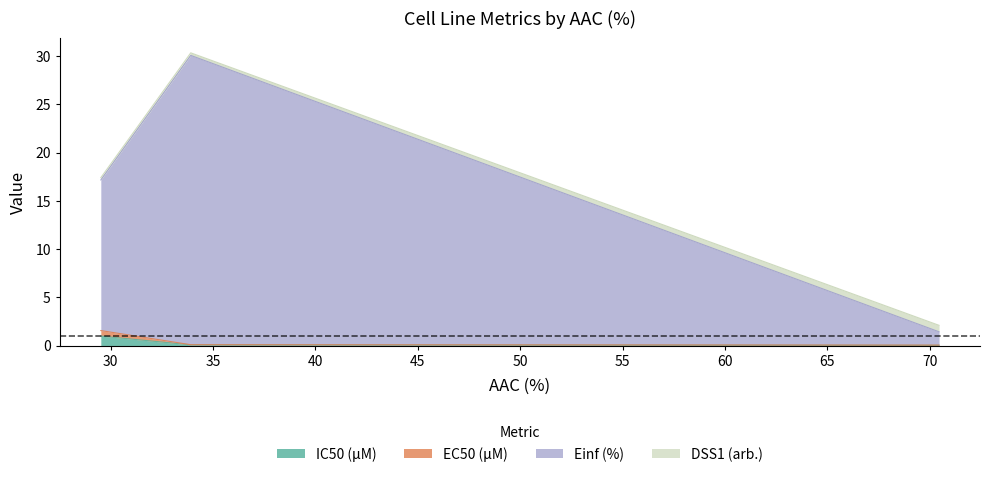

Which series has the largest range (max minus min)?

Einf (%)